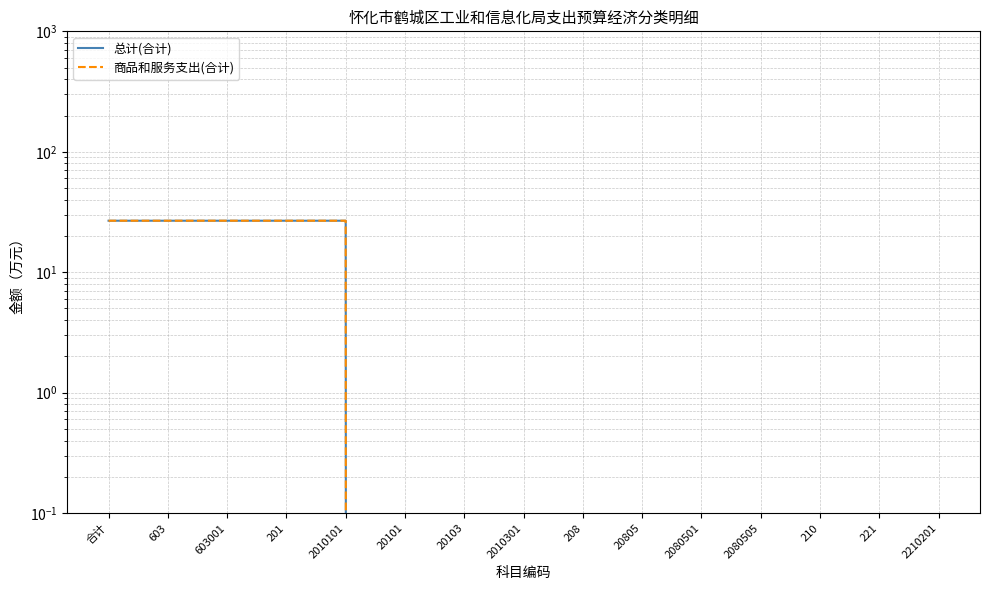

Reading right to left, extract all data points from this chart.

总计(合计): 2210201=0.0	221=0.0	210=0.0	2080505=0.0	2080501=0.0	20805=0.0	208=0.0	2010301=0.0	20103=0.0	20101=0.0	2010101=26.8	201=26.8	603001=26.8	603=26.8	合计=26.8
商品和服务支出(合计): 2210201=0.0	221=0.0	210=0.0	2080505=0.0	2080501=0.0	20805=0.0	208=0.0	2010301=0.0	20103=0.0	20101=0.0	2010101=26.8	201=26.8	603001=26.8	603=26.8	合计=26.8